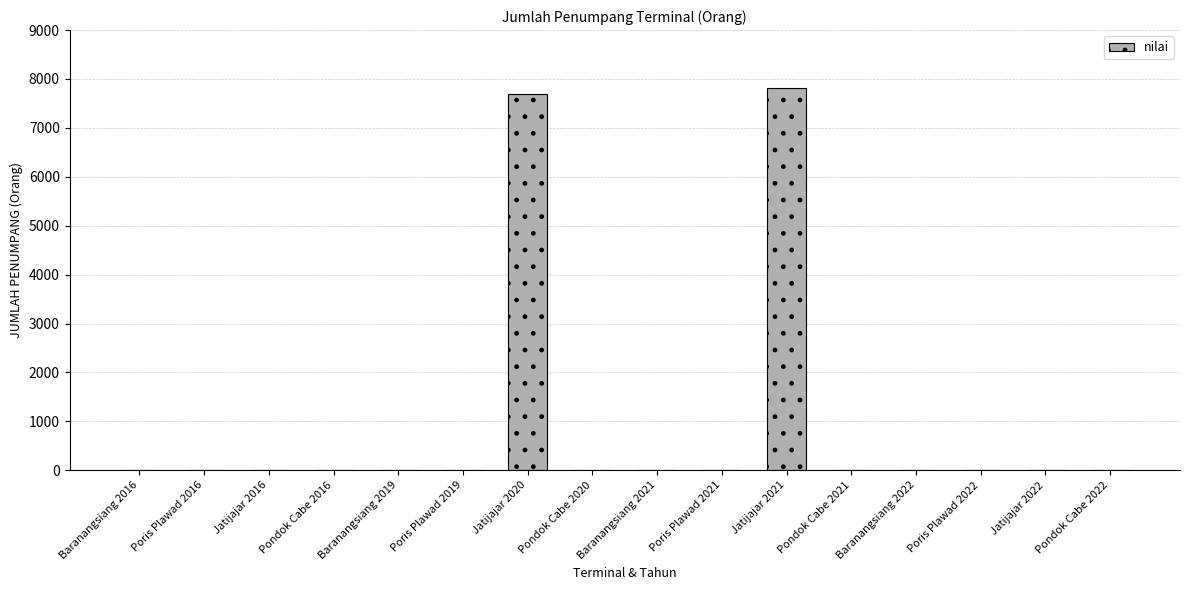

What is the sum of all values?

15512